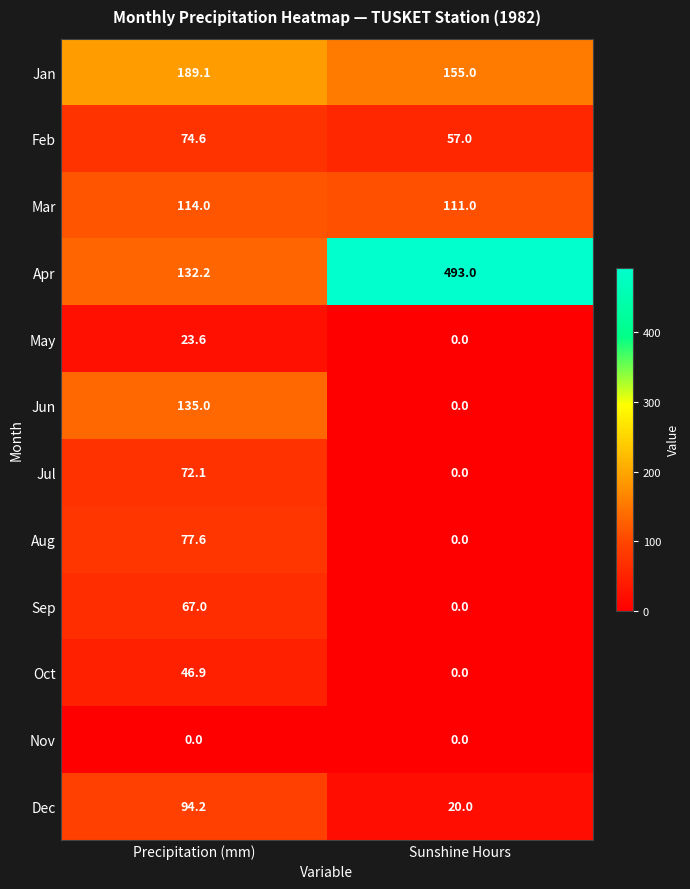

The Oct series shows 16.2 at Sunshine Hours. True or false?

False